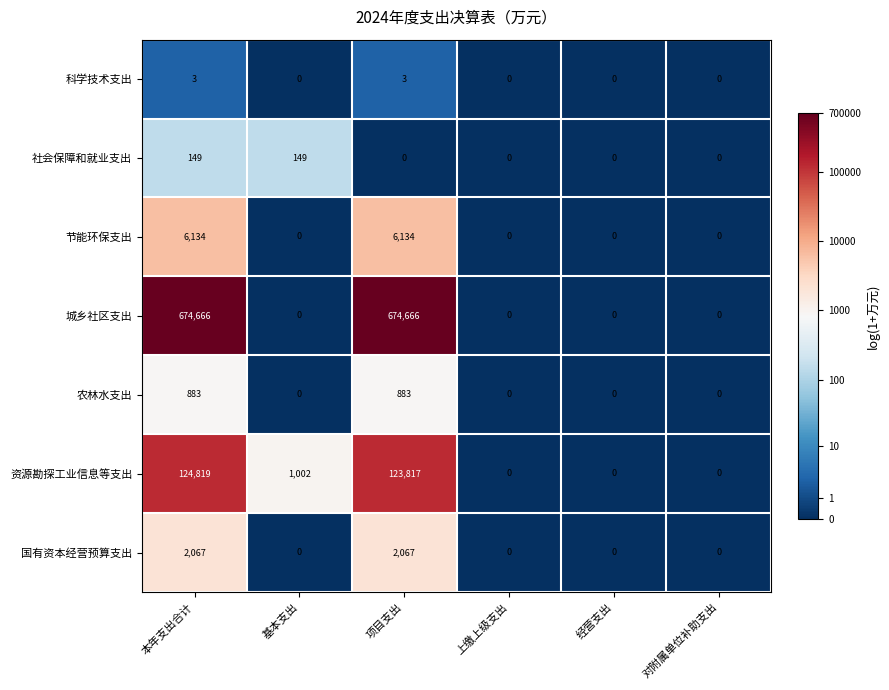

True or false: 科学技术支出 has a value of 1 at 经营支出.

False